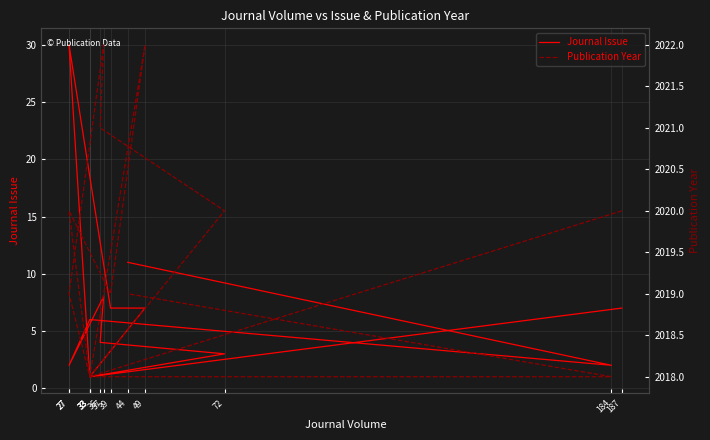

Reading left to right, list all the values displayed in this chart.

Journal Issue: 187=7	33=1	49=7	39=7	27=30	33=1	72=3	36=4	37=8	27=2	33=6	184=2	44=11
Publication Year: 187=2020	33=2018	49=2022	39=2019	27=2020	33=2018	72=2020	36=2021	37=2022	27=2019	33=2018	184=2018	44=2019